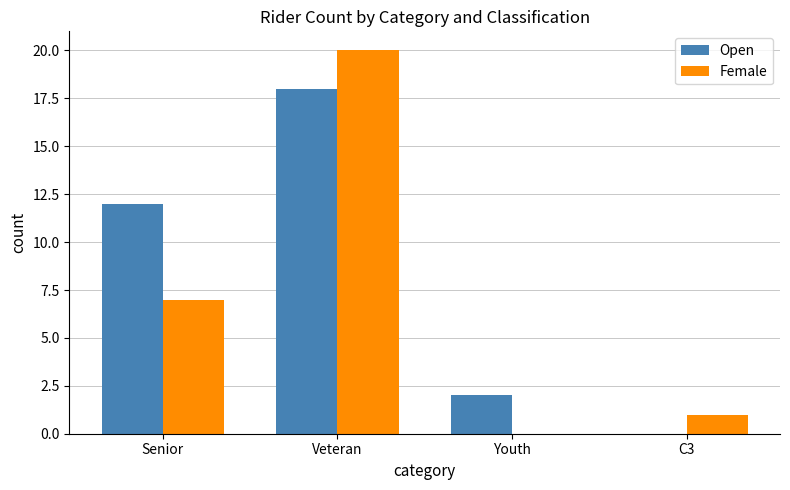

Reading left to right, transcribe all the data shown in this chart.

Open: 12	18	2	0
Female: 7	20	0	1